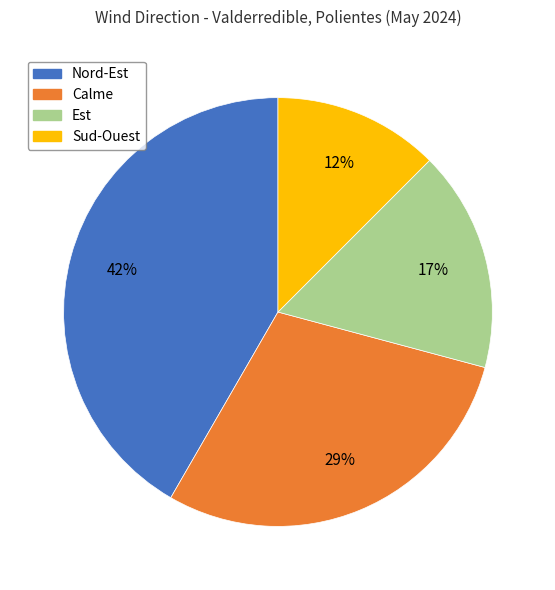

To the nearest percent, what is the difference between the largest and smallest slice percentages?

29%